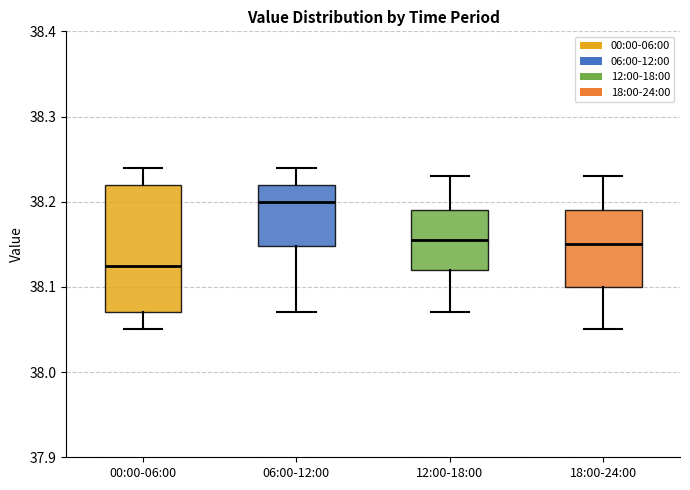

Reading left to right, transcribe this box plot: for each box, give where its median line is, the range the box spans, and where its two whiskers end, as read against the y-axis. The values are not printed on the chart, so give them approximately, as read against the axis.

00:00-06:00: median 38.13, box 38.07 to 38.22, whiskers 38.05 to 38.24
06:00-12:00: median 38.20, box 38.15 to 38.22, whiskers 38.07 to 38.24
12:00-18:00: median 38.16, box 38.12 to 38.19, whiskers 38.07 to 38.23
18:00-24:00: median 38.15, box 38.10 to 38.19, whiskers 38.05 to 38.23